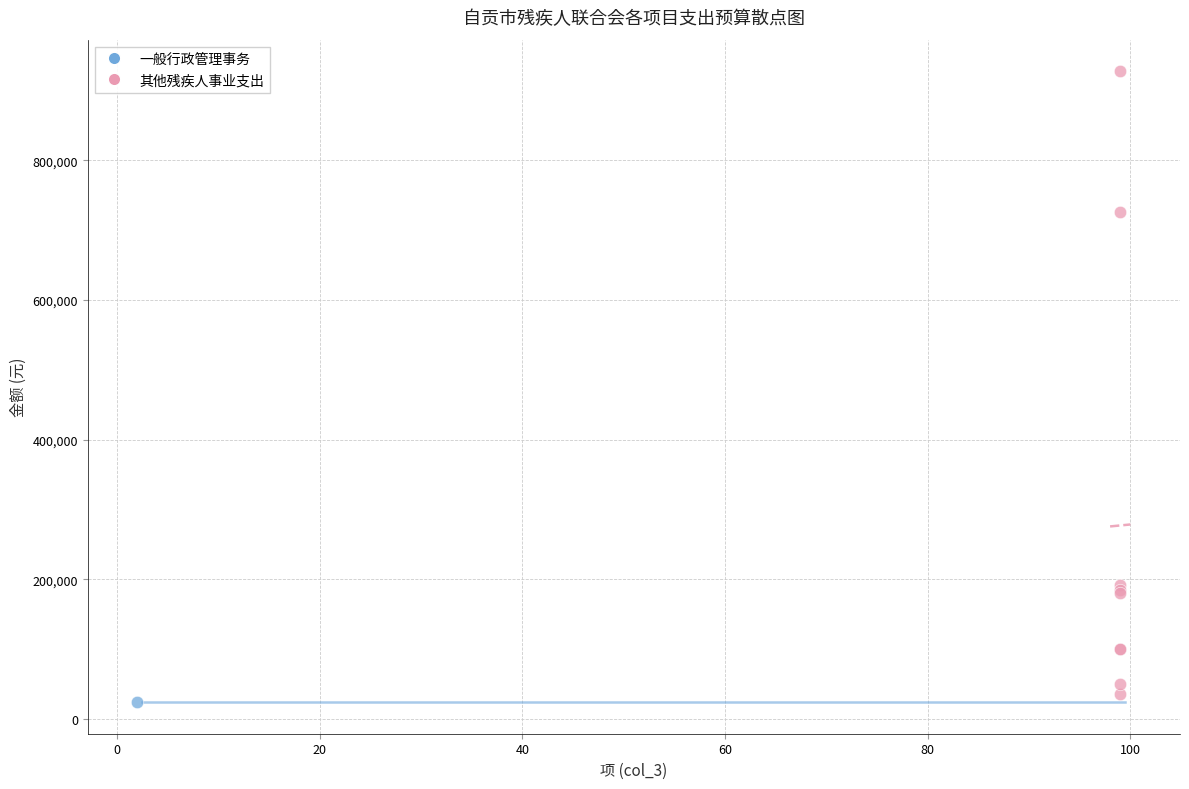

What are all the series names shown in the legend?

一般行政管理事务, 其他残疾人事业支出